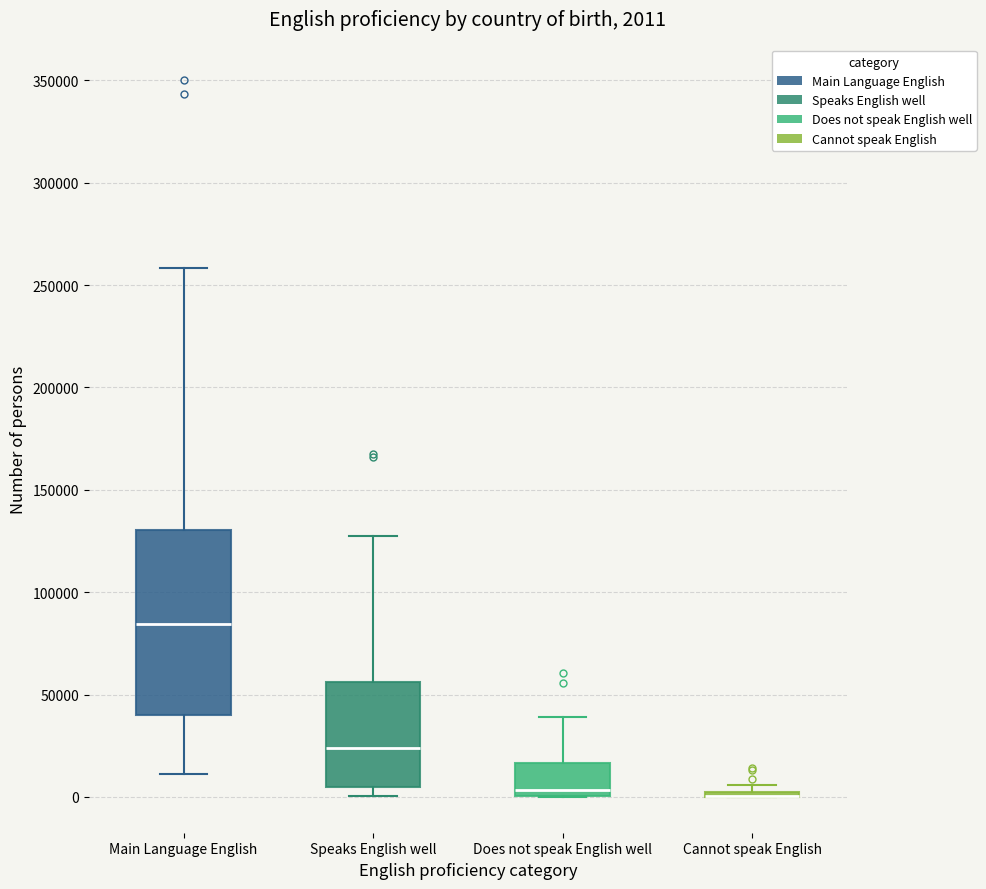

Comparing the boxes themselves (not the whiskers), which one is the tallest?

Main Language English